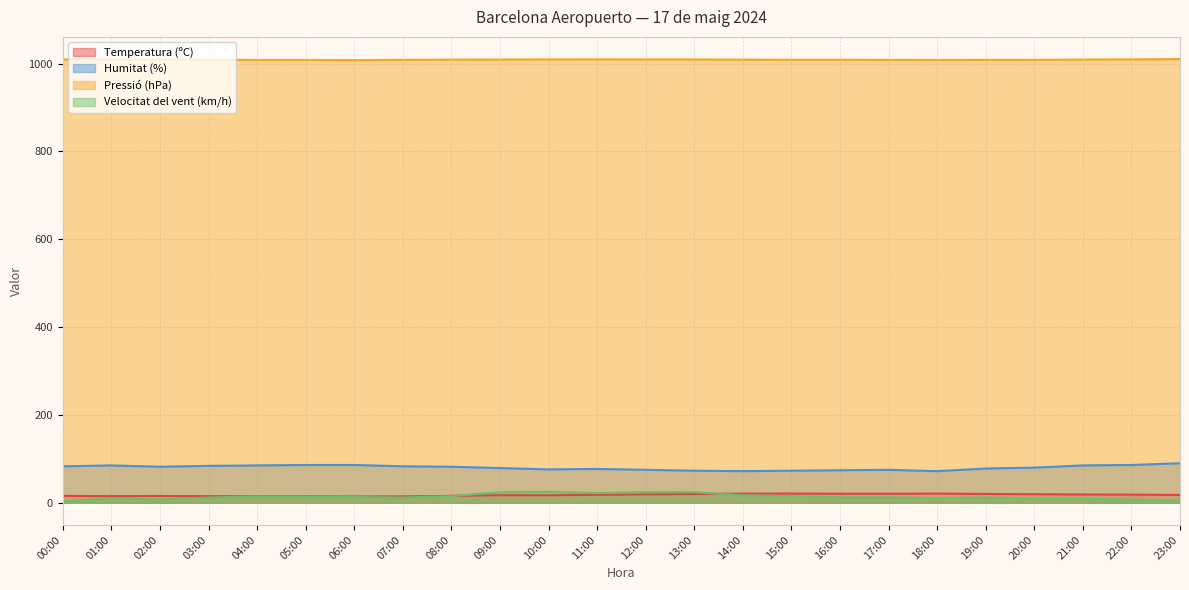

Where does the Temperatura (ºC) series first go above 18?

11:00